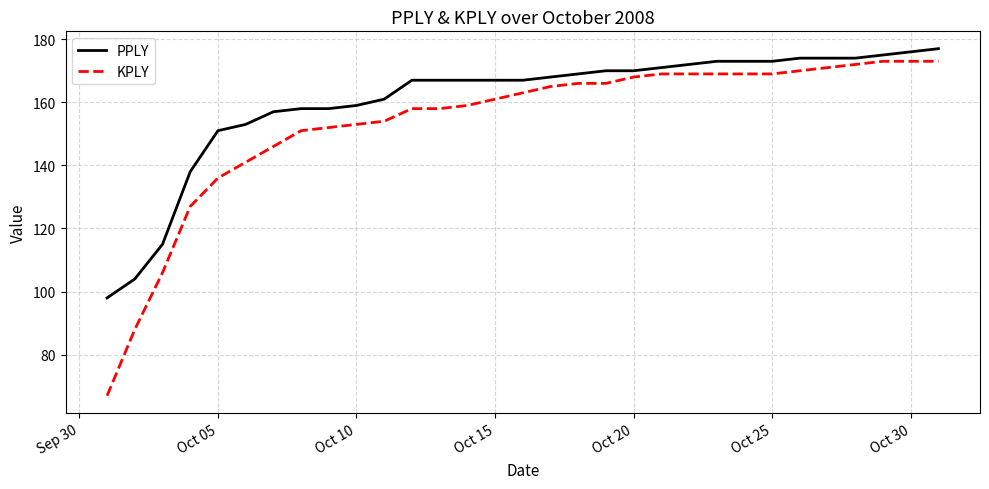

Does the chart display data point markers on the line(s)?

No